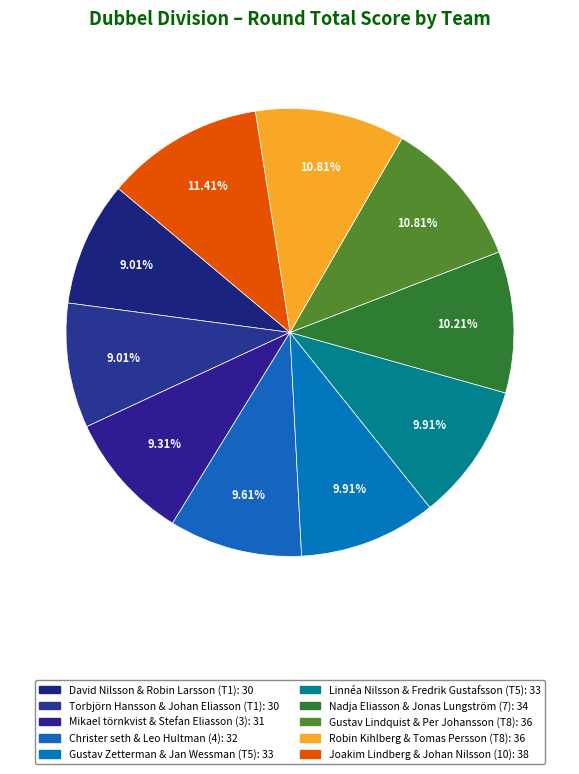

How many segments does this pie chart have?

10